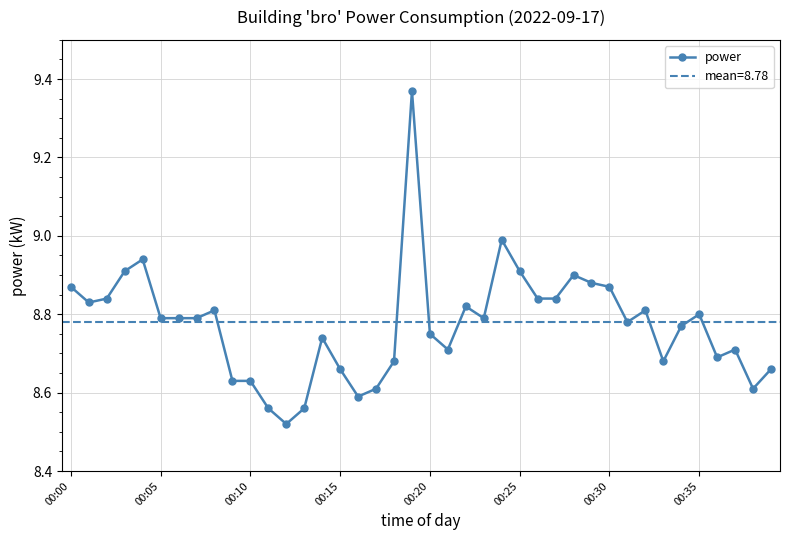

The power series shows 8.9 at 00:25. True or false?

True